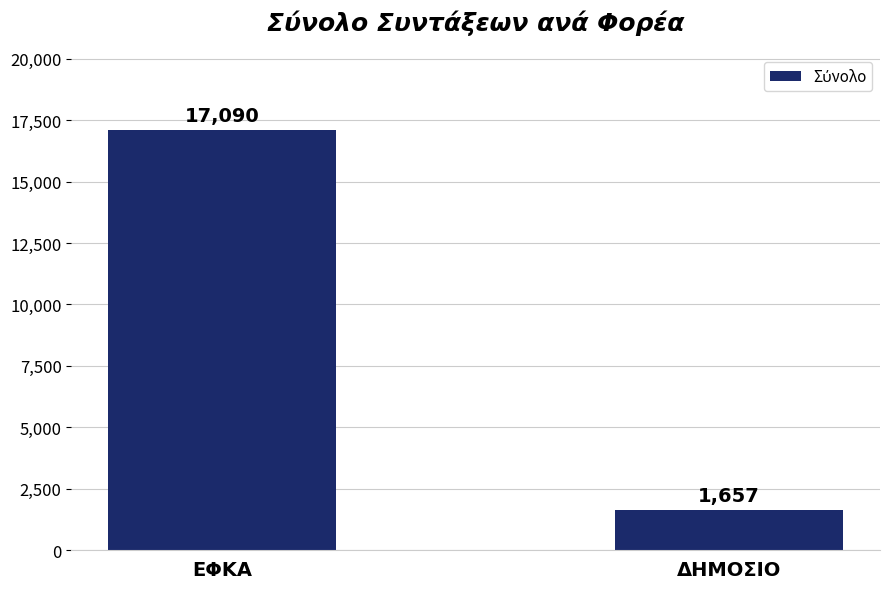

Rank the categories by value from highest to lowest.

ΕΦΚΑ, ΔΗΜΟΣΙΟ